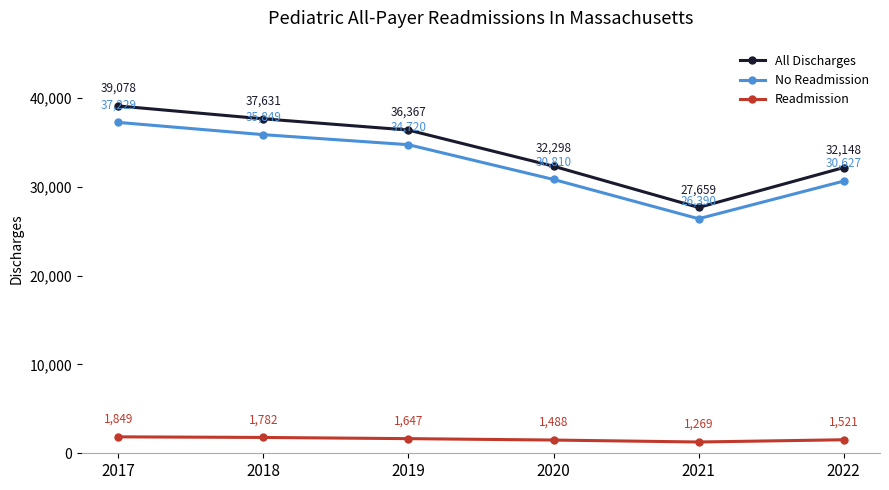

What is the difference between the highest and lowest values at 2017?

37229